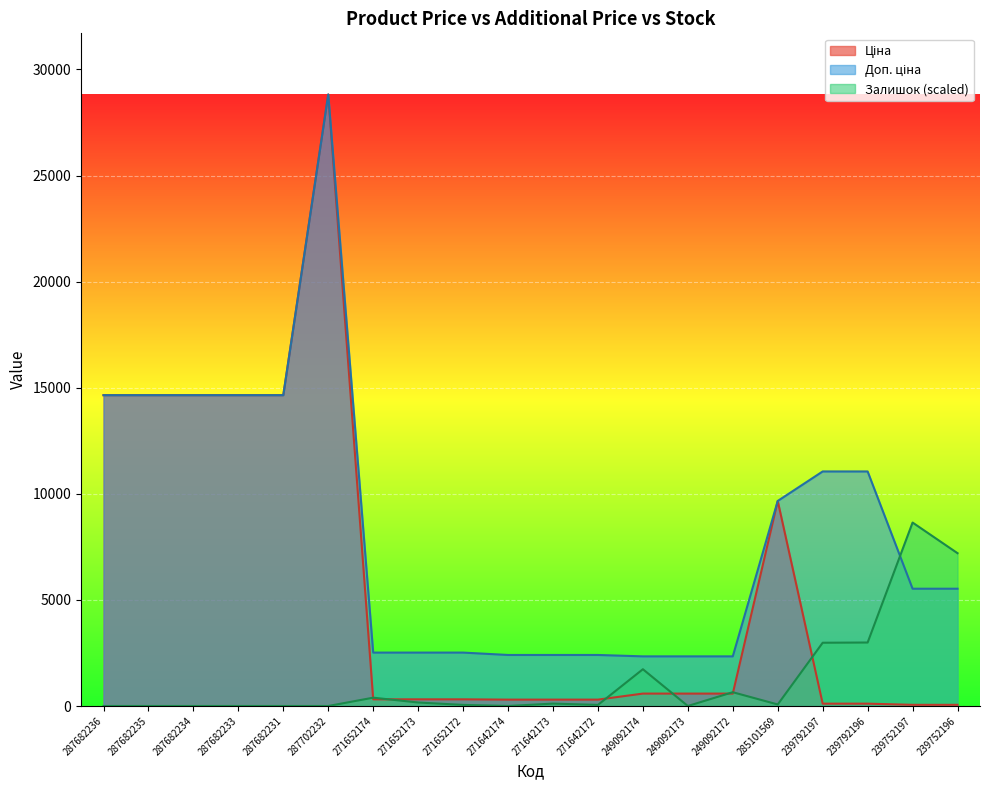

How many times do Ціна and Залишок cross each other?

7